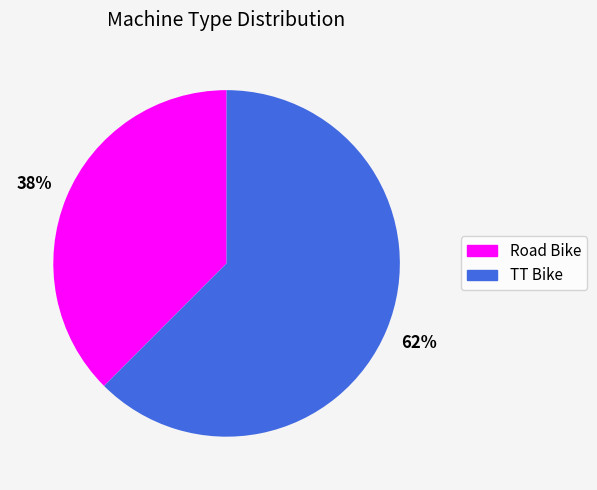

What is the majority slice?

TT Bike